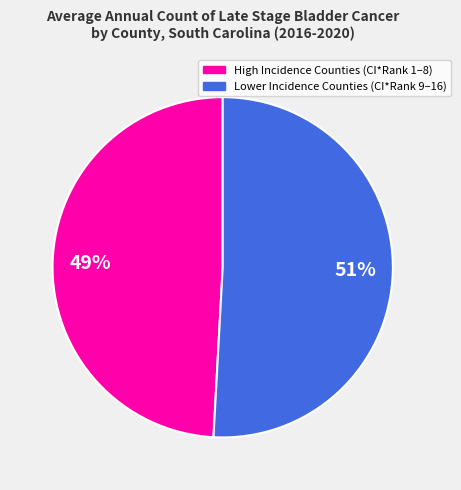

Is there a majority slice in this chart?

Yes